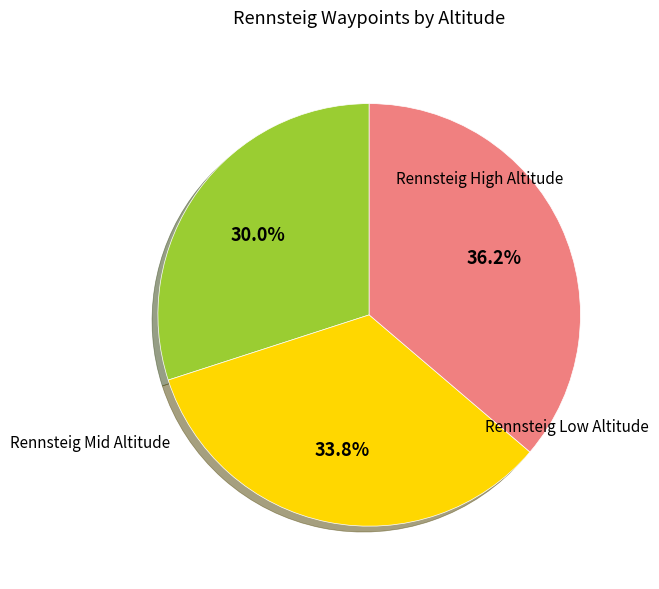

Is there any slice that represents more than half of the pie?

No